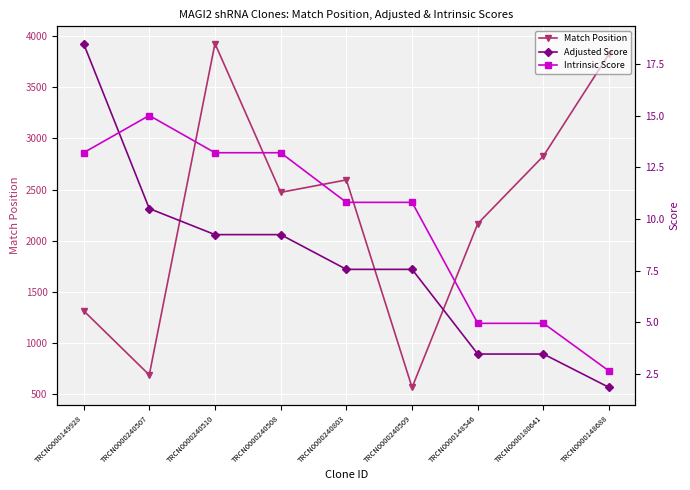

In Match Position, how many points are lower than both neighbors (excluding endpoints)?

3